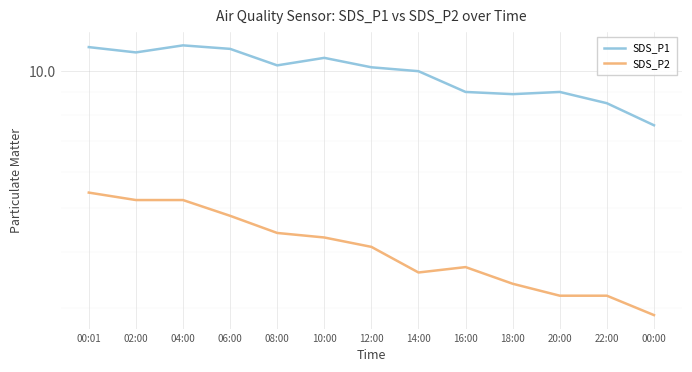

True or false: SDS_P2 and SDS_P1 intersect in this chart.

False